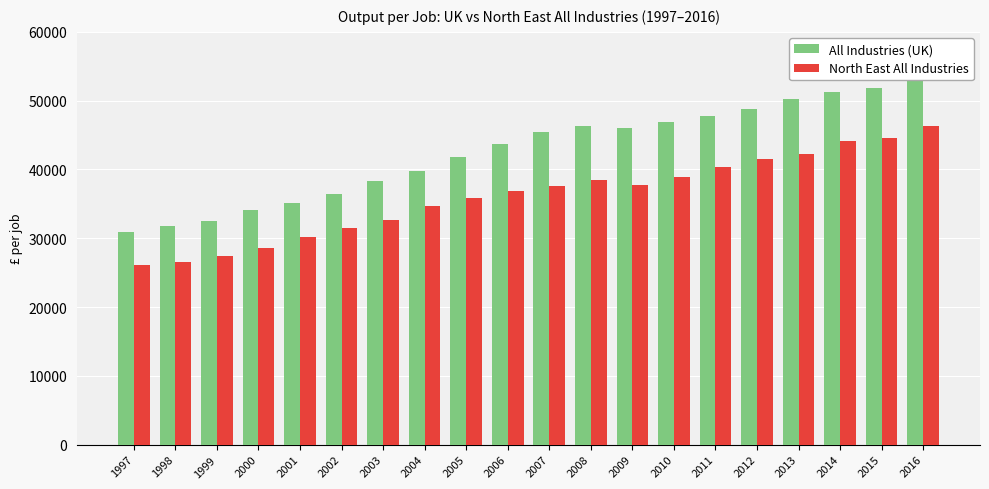

Count the number of data series in this chart.

2